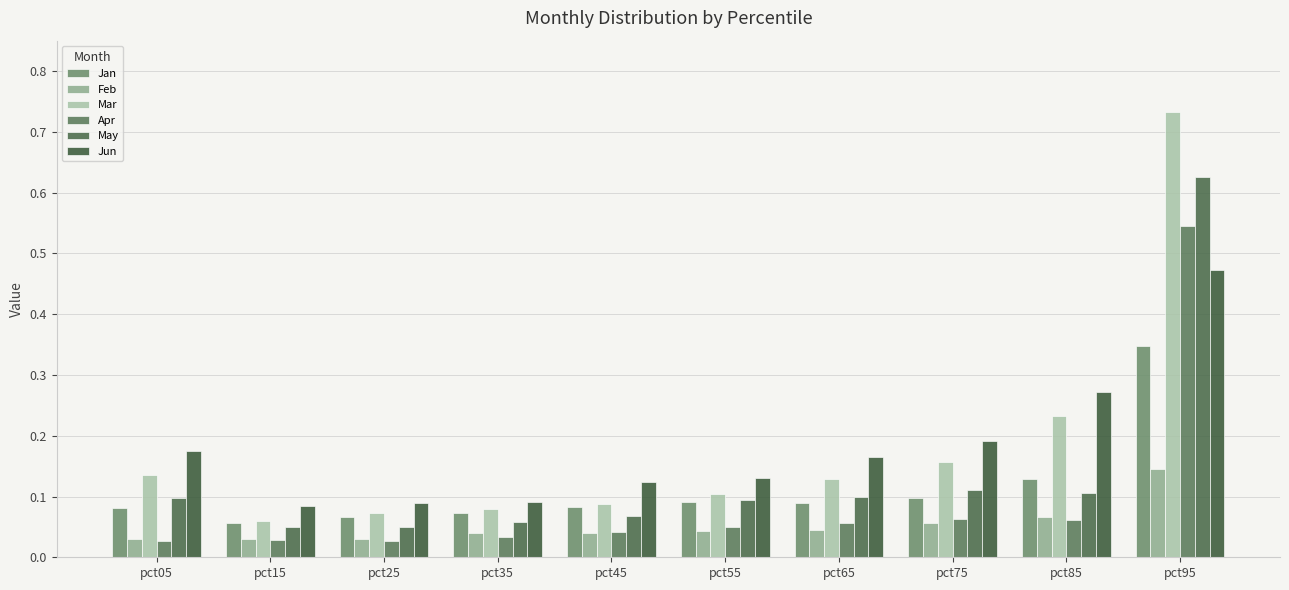

What are all the series names shown in the legend?

Jan, Feb, Mar, Apr, May, Jun